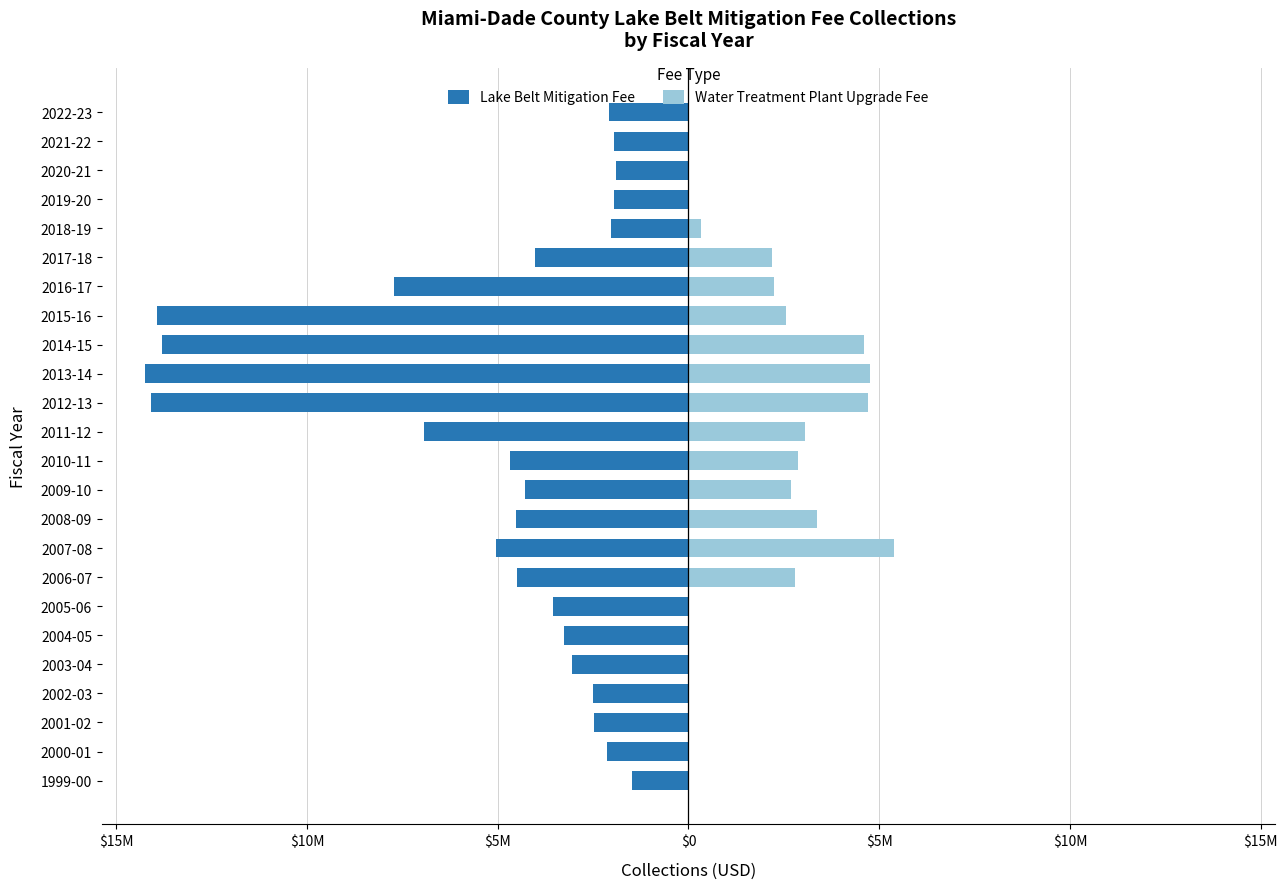

Reading left to right, list all the values displayed in this chart.

Lake Belt Mitigation Fee: -1479889.4	-2132731.5	-2484682.0	-2494021.4	-3061060.2	-3271968.6	-3546127.9	-4486708.8	-5038090.3	-4526563.5	-4287376.0	-4669645.3	-6931856.3	-14084101.5	-14237681.4	-13811790.7	-13937264.6	-7724044.0	-4027804.0	-2042183.4	-1962442.2	-1911974.5	-1963552.1	-2094485.4
Water Treatment Plant Upgrade Fee: 0.0	0.0	0.0	0.0	0.0	0.0	0.0	2798325.9	5374381.2	3367514.0	2679610.0	2859590.4	3059873.1	4694700.5	4745893.8	4603930.2	2561825.3	2239891.7	2176983.3	316848.3	0.0	0.0	0.0	0.0